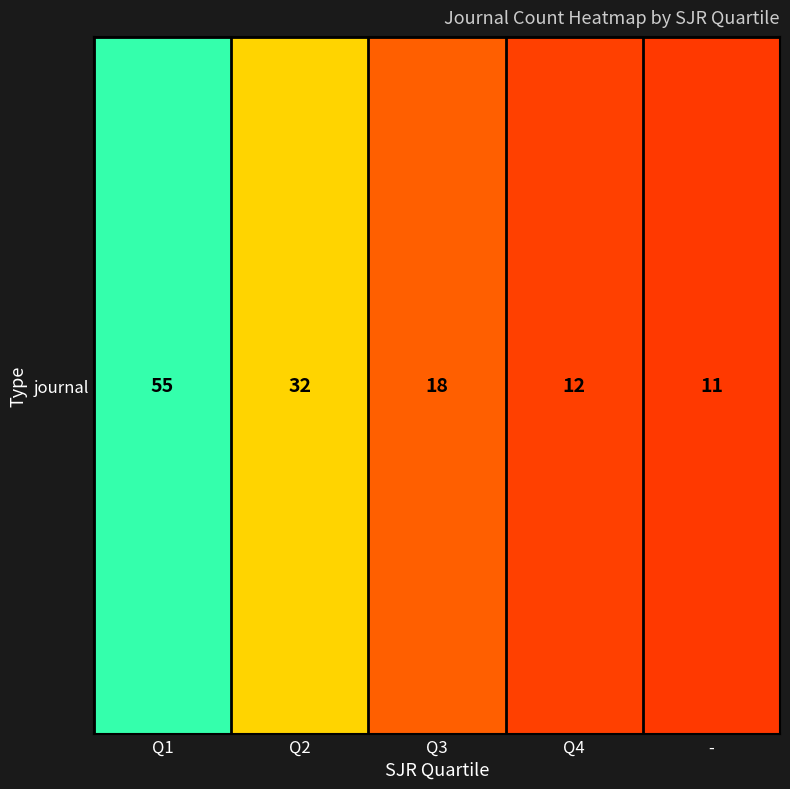

The value at Q1 is 55. True or false?

True